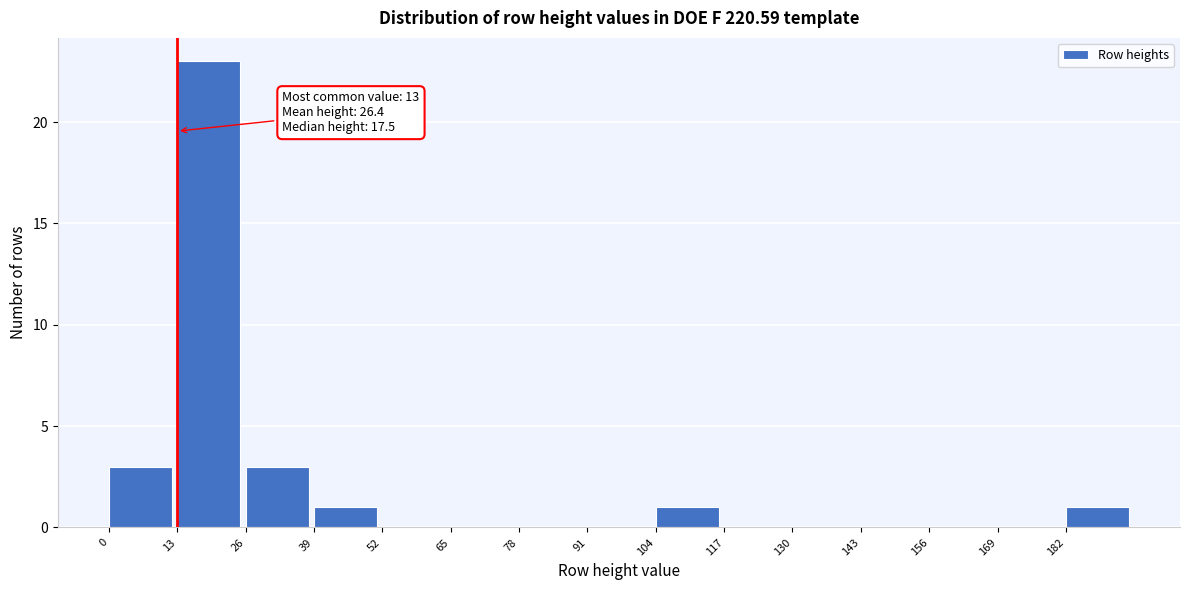

Over which range of the x-axis is the bar tallest?

13 to 26